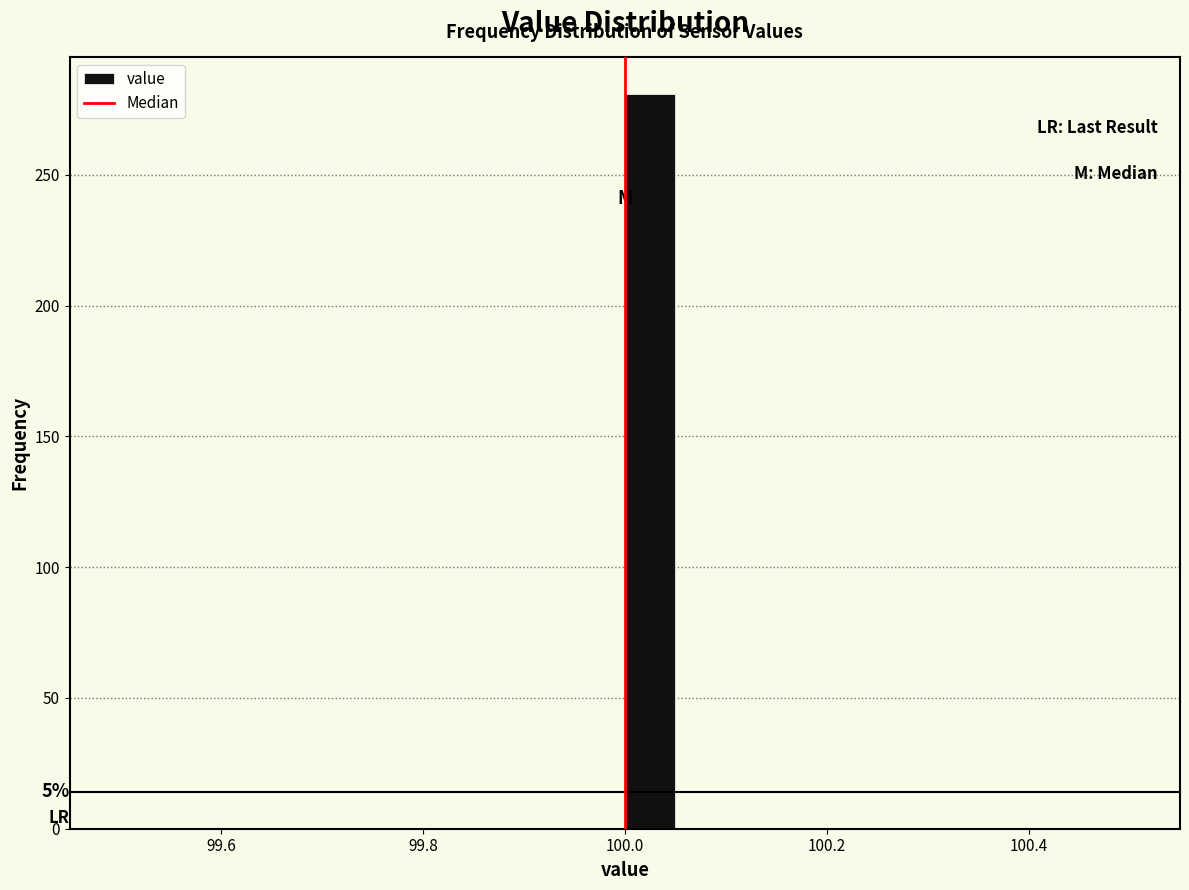

Around what value on the x-axis is the tallest bar? Give the approximate position of its centre, as read against the axis.

100.02